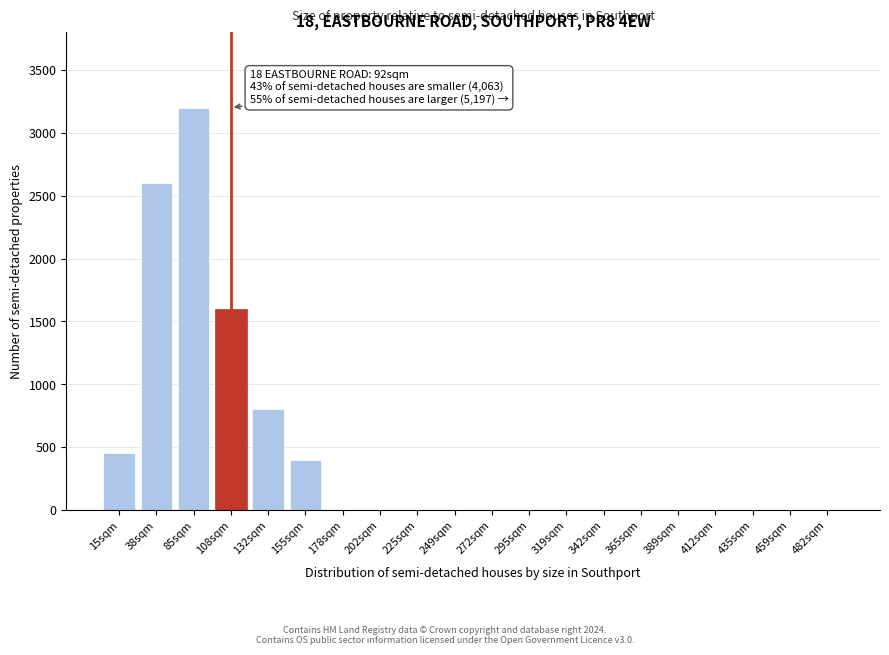

Reading left to right, extract all data points from this chart.

15sqm=450	38sqm=2600	85sqm=3200	108sqm=1600	132sqm=800	155sqm=400	178sqm=0	202sqm=0	225sqm=0	249sqm=0	272sqm=0	295sqm=0	319sqm=0	342sqm=0	365sqm=0	389sqm=0	412sqm=0	435sqm=0	459sqm=0	482sqm=0